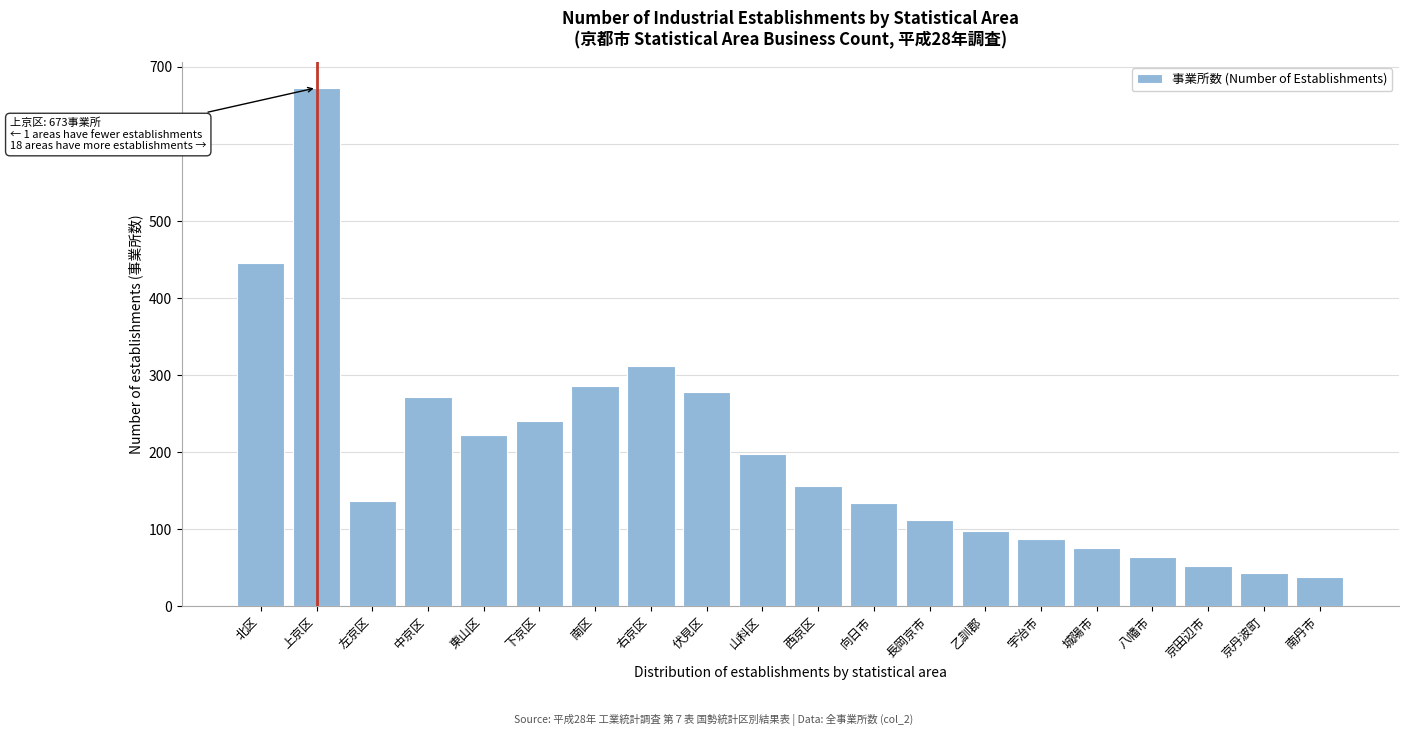

What is the value of the 10th bar from the left?

198